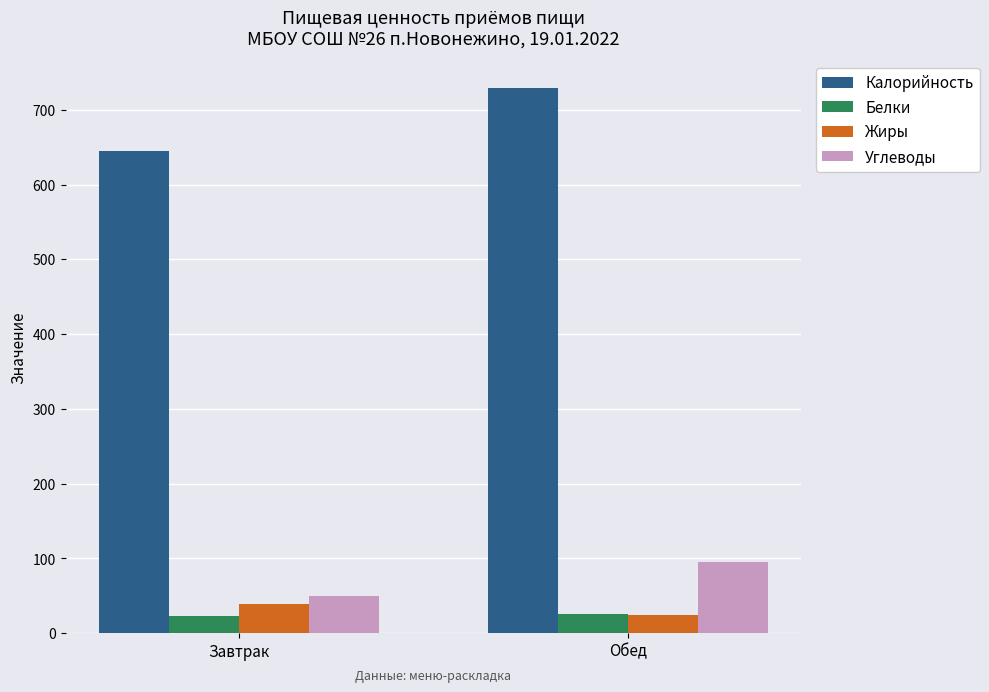

The Жиры series shows 39.4 at Завтрак. True or false?

True